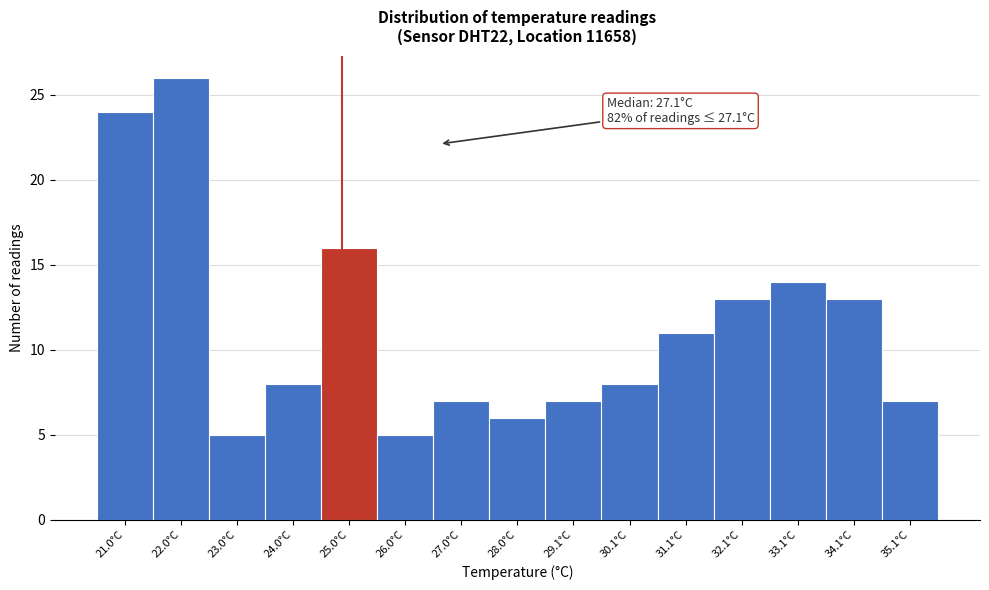

Reading right to left, extract all data points from this chart.

35.1°C=7	34.1°C=13	33.1°C=14	32.1°C=13	31.1°C=11	30.1°C=8	29.1°C=7	28.0°C=6	27.0°C=7	26.0°C=5	25.0°C=16	24.0°C=8	23.0°C=5	22.0°C=26	21.0°C=24